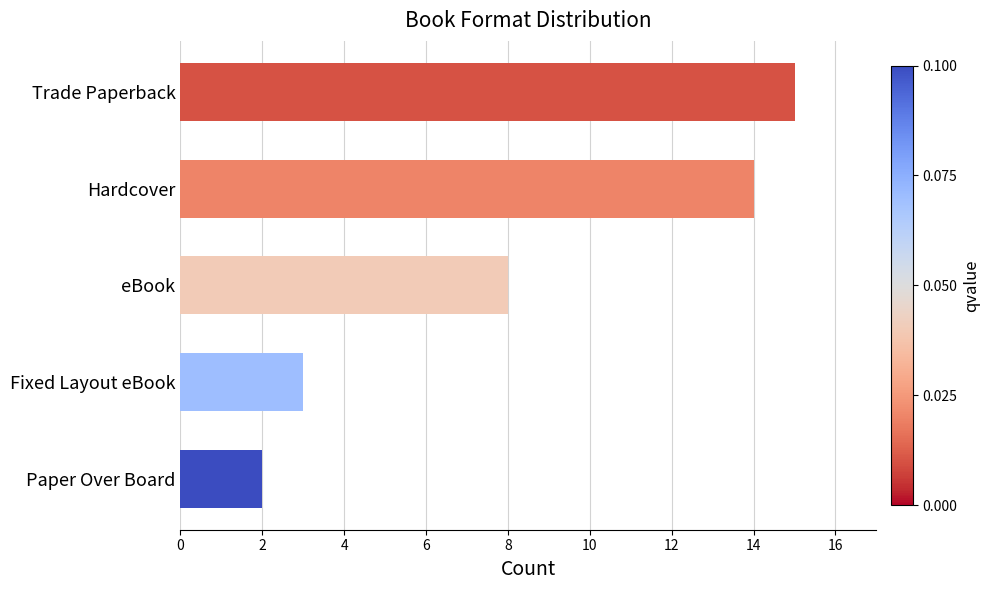

Is it true that the value at Hardcover is 14?

True